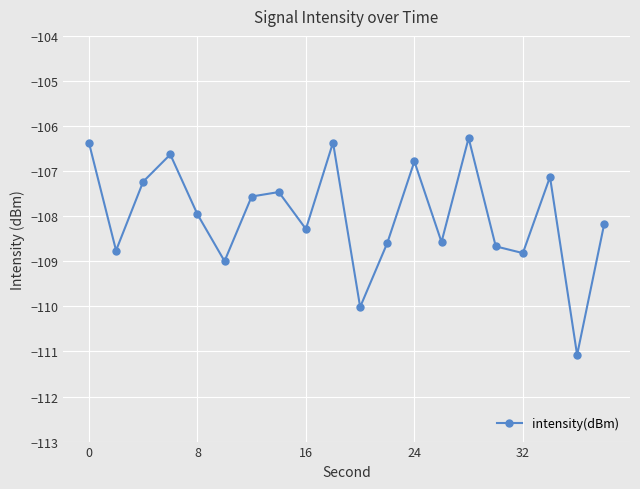

What is the difference between the maximum and minimum values?

4.8